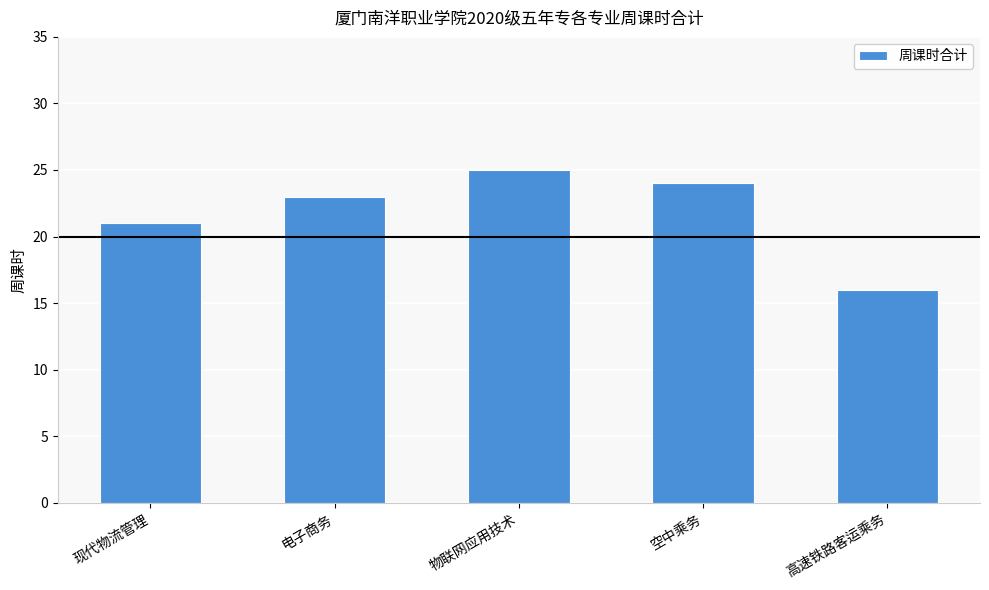

Is it true that the value at 空中乘务 is 40?

False